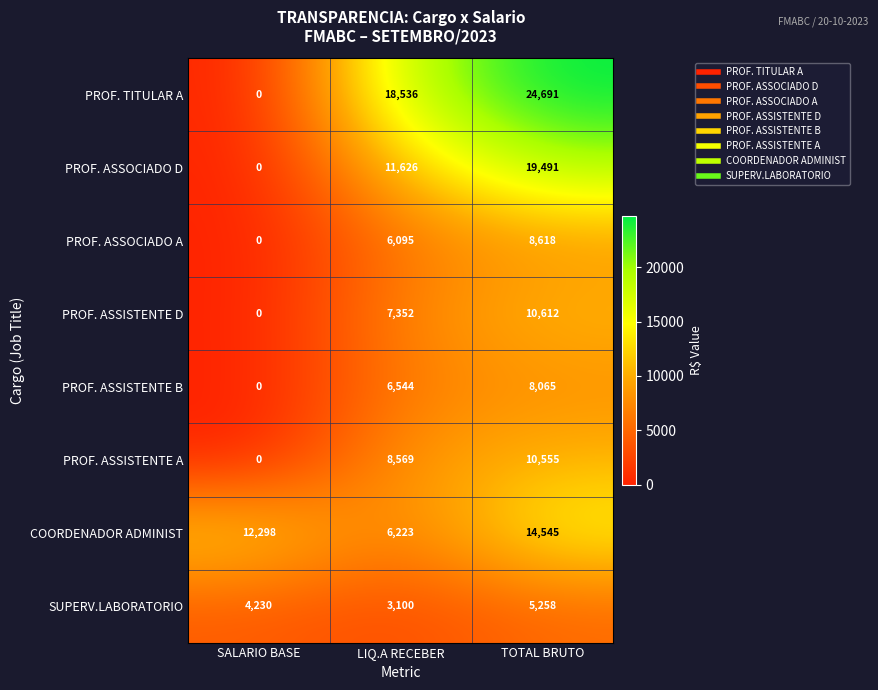

At which category is the sum across all series the highest?

TOTAL BRUTO